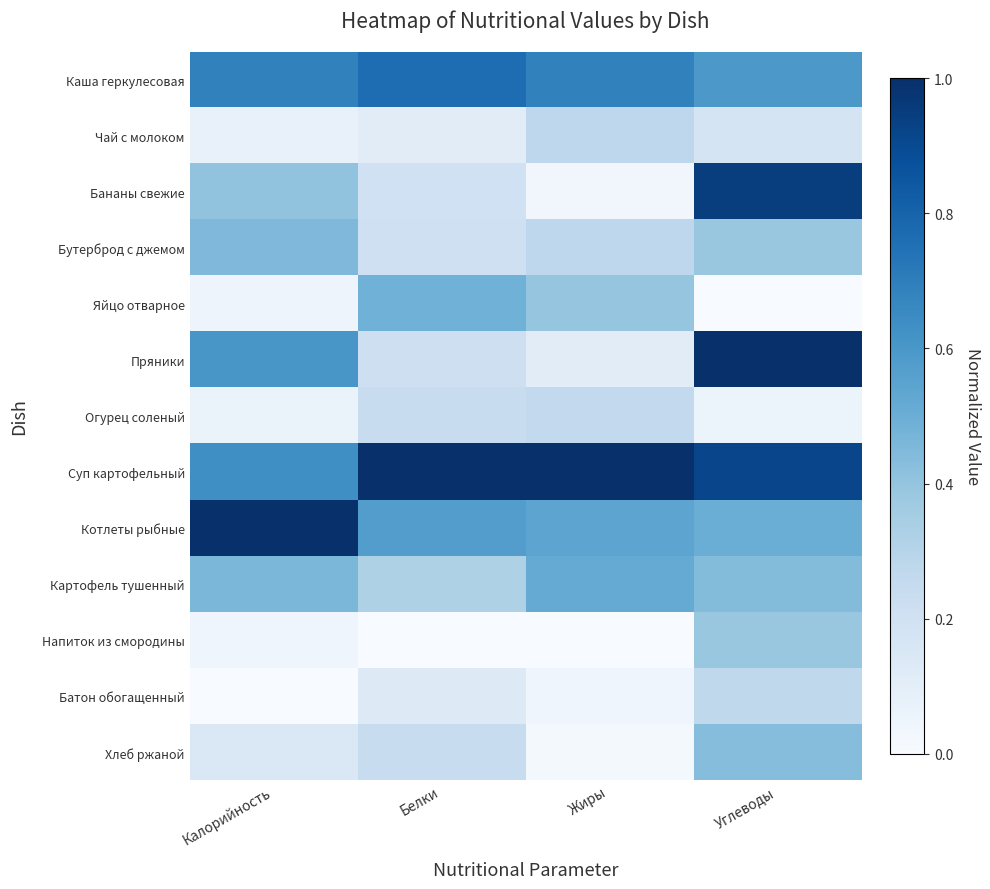

Which series changed the most between Белки and Углеводы?

Пряники